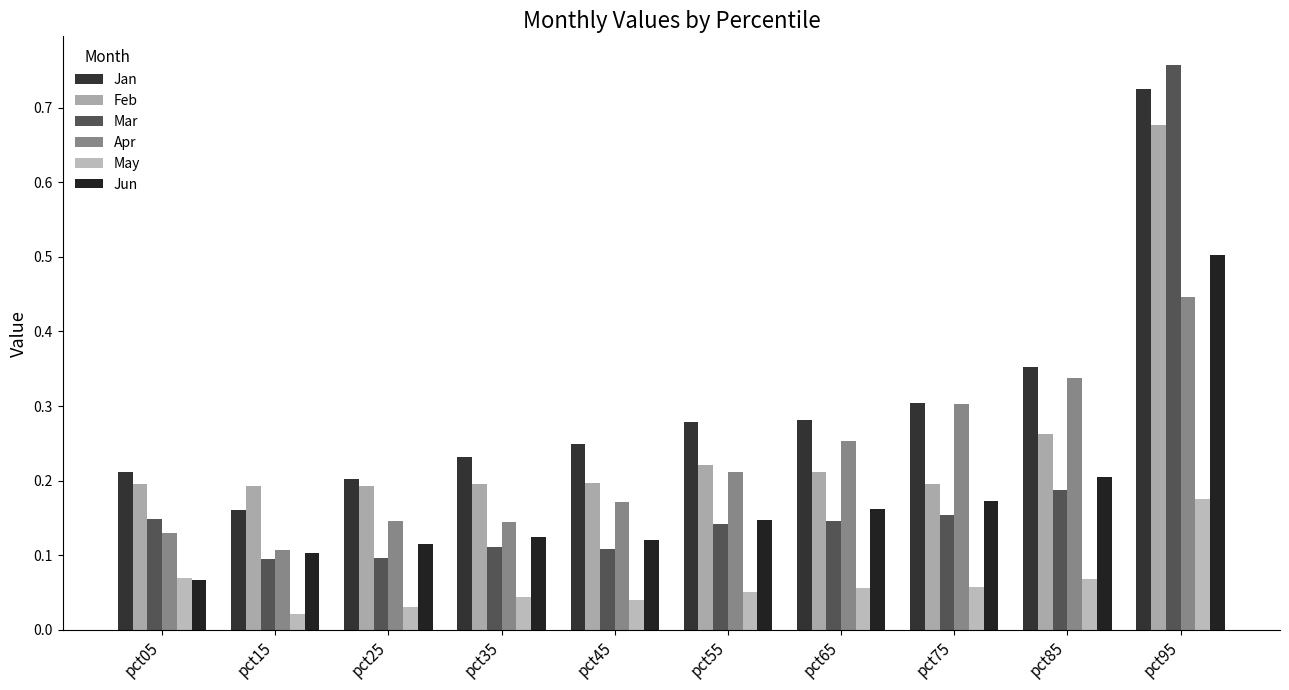

Are the bars horizontal?

No